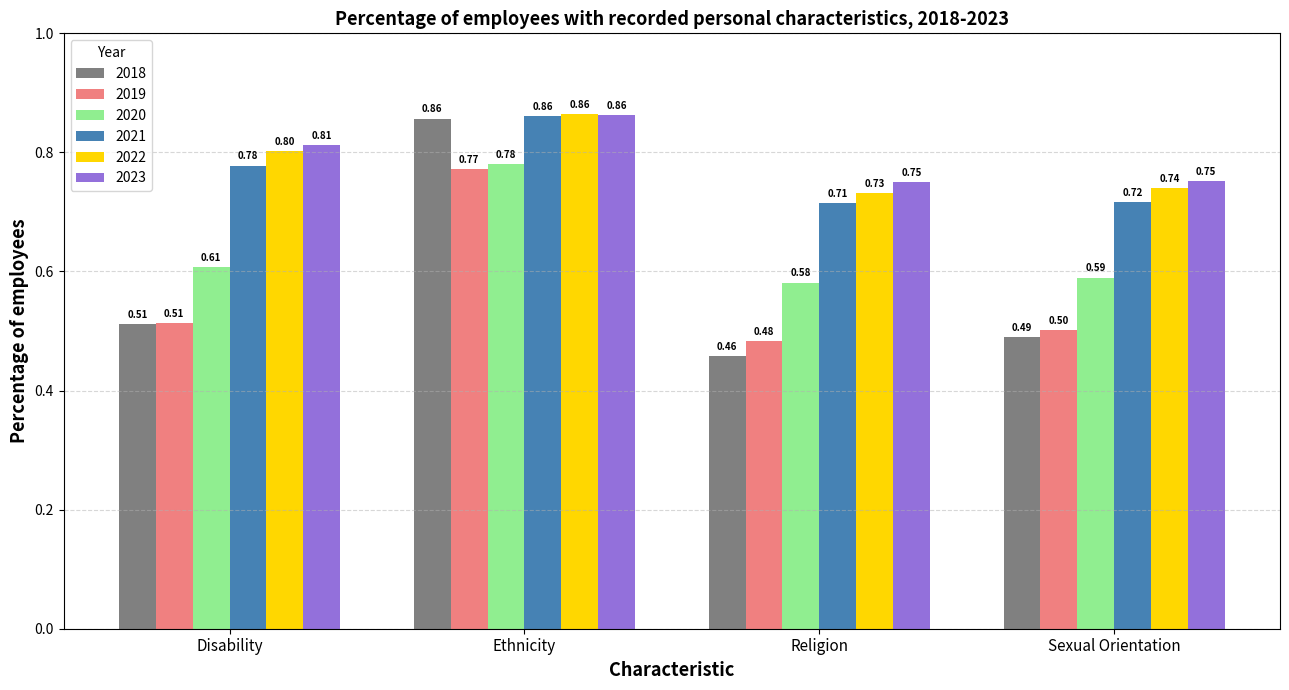

Is it true that 2023 equals 0.8 at Sexual Orientation?

True